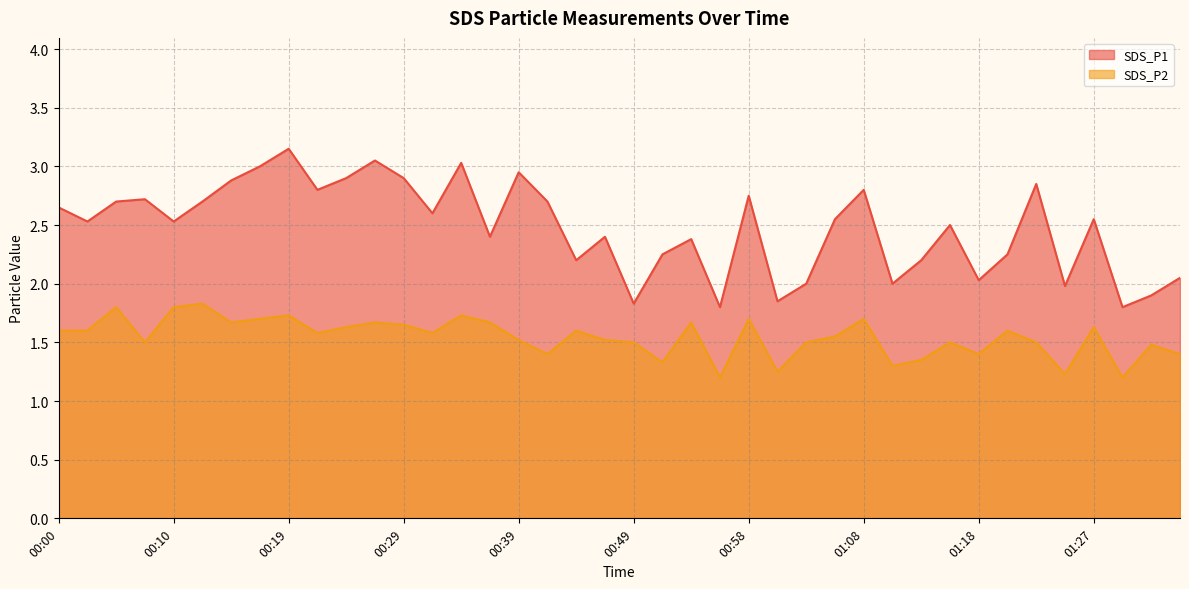

Is the value of SDS_P2 at 01:06 greater than the value of SDS_P1 at 01:15?

No